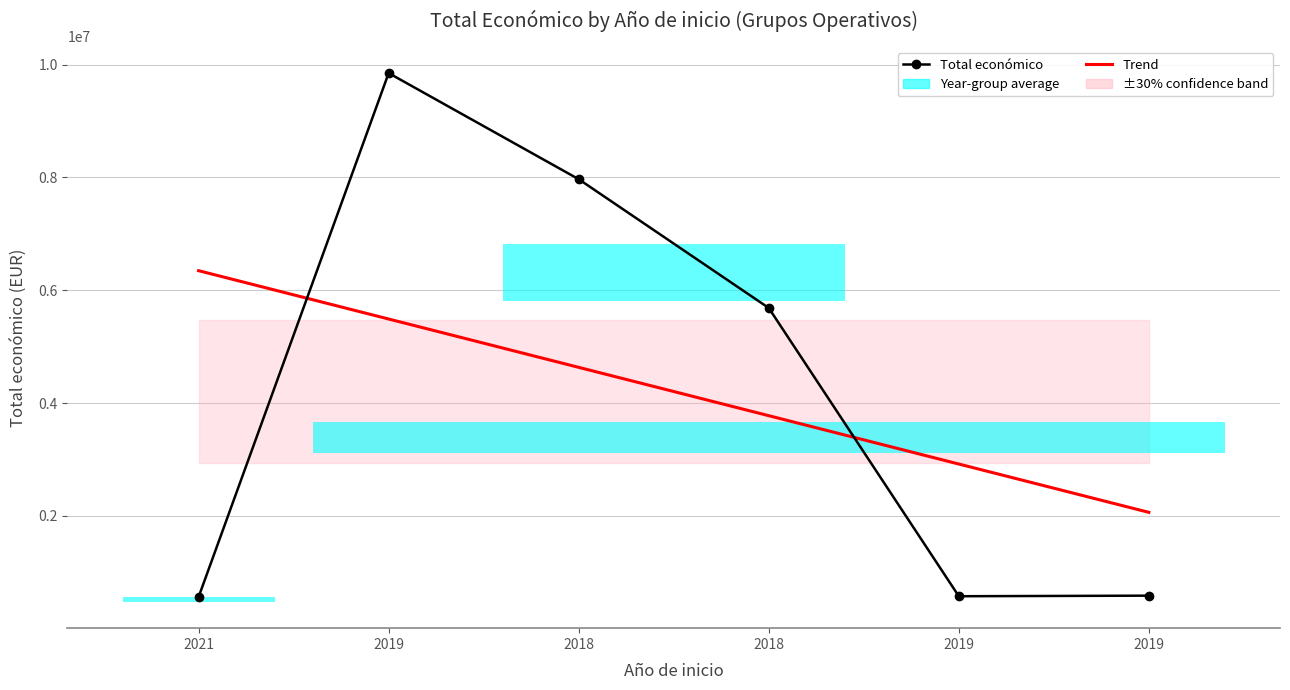

The value of Total económico at 2018 is 7967413.0. True or false?

True